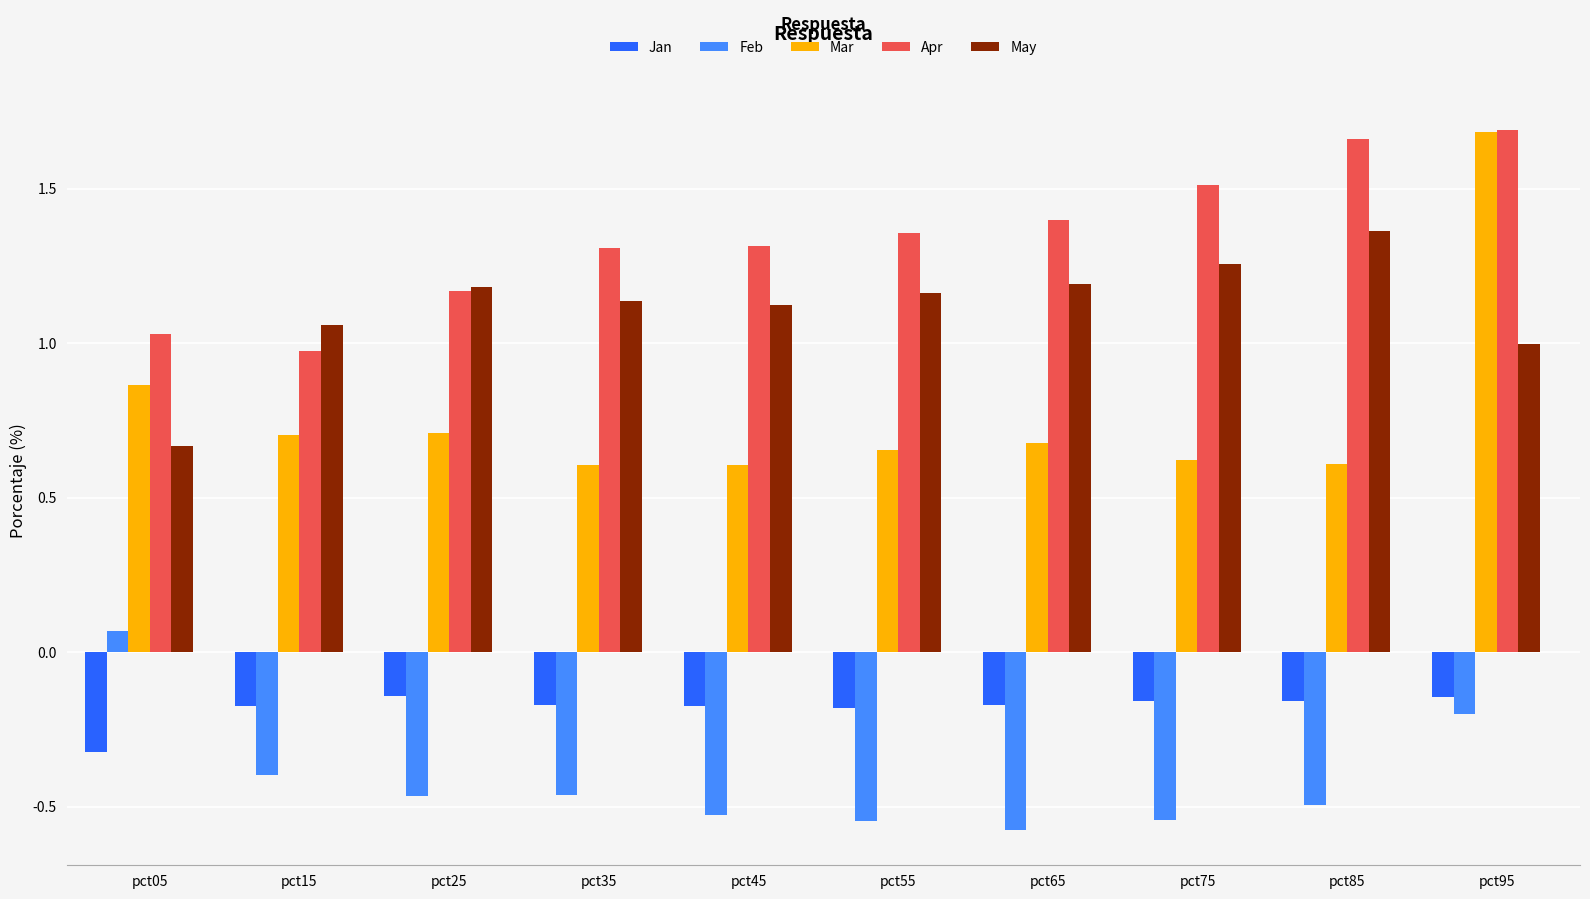

The Mar series shows 0.9 at pct85. True or false?

False